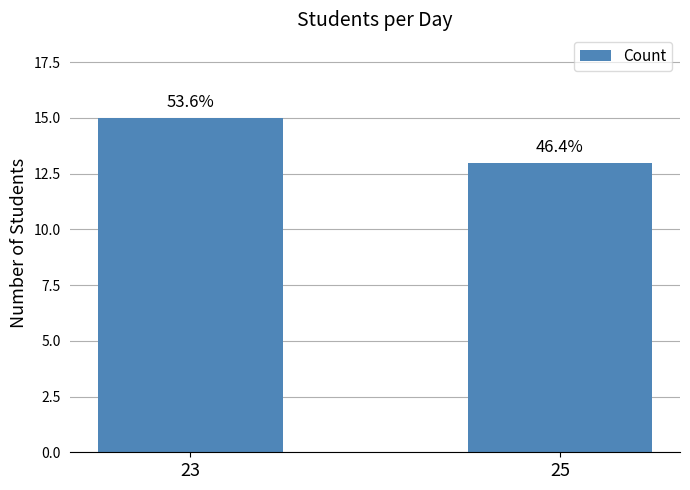

What is the difference between the maximum and minimum values?

2